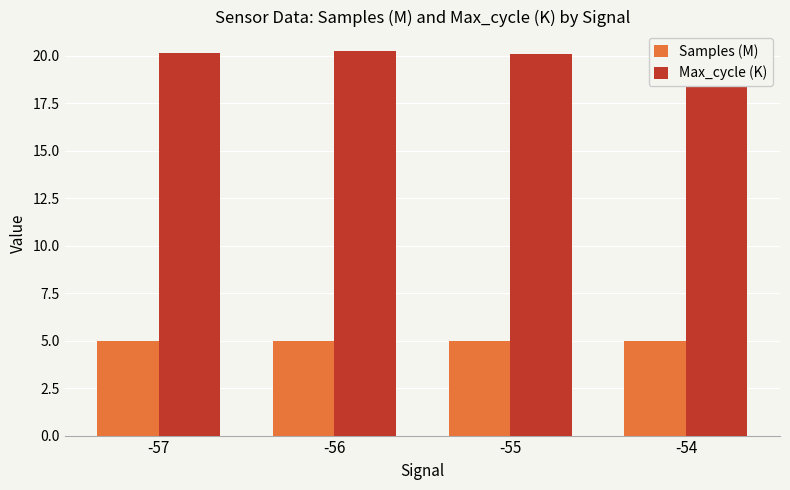

List the series in order of their overall mean, highest first.

Max_cycle (K), Samples (M)